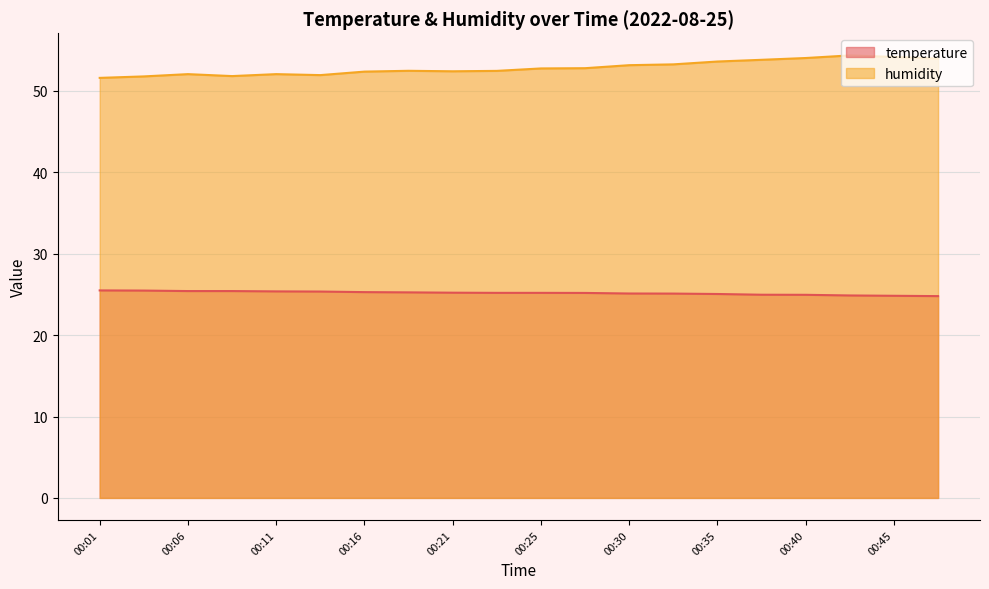

Reading left to right, what are all the values shown in this chart?

temperature: 00:01=25.5	00:03=25.5	00:06=25.4	00:08=25.4	00:11=25.4	00:13=25.4	00:16=25.3	00:18=25.2	00:21=25.2	00:23=25.2	00:25=25.2	00:28=25.2	00:30=25.1	00:33=25.1	00:35=25.1	00:38=25.0	00:40=24.9	00:43=24.9	00:45=24.8	00:47=24.8
humidity: 00:01=51.6	00:03=51.8	00:06=52.1	00:08=51.8	00:11=52.1	00:13=51.9	00:16=52.4	00:18=52.5	00:21=52.4	00:23=52.5	00:25=52.8	00:28=52.8	00:30=53.2	00:33=53.3	00:35=53.6	00:38=53.8	00:40=54.0	00:43=54.4	00:45=54.2	00:47=54.0